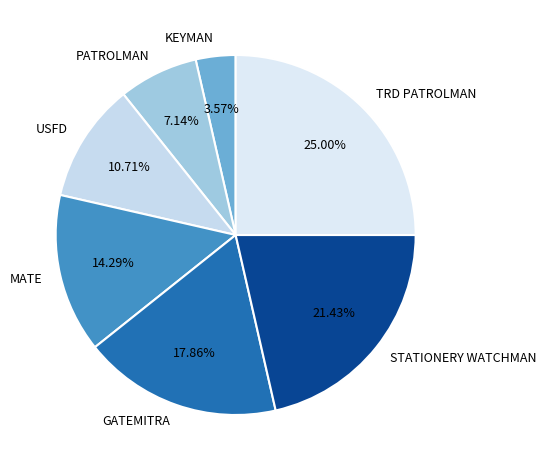

To the nearest percent, what percentage of the pie is MATE?

14%